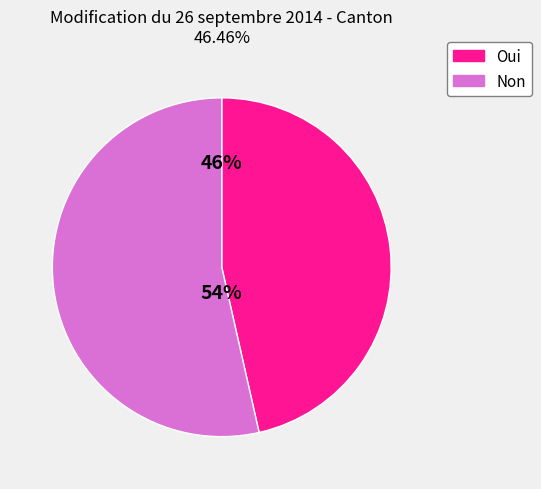

Between Non and Oui, which is larger?

Non